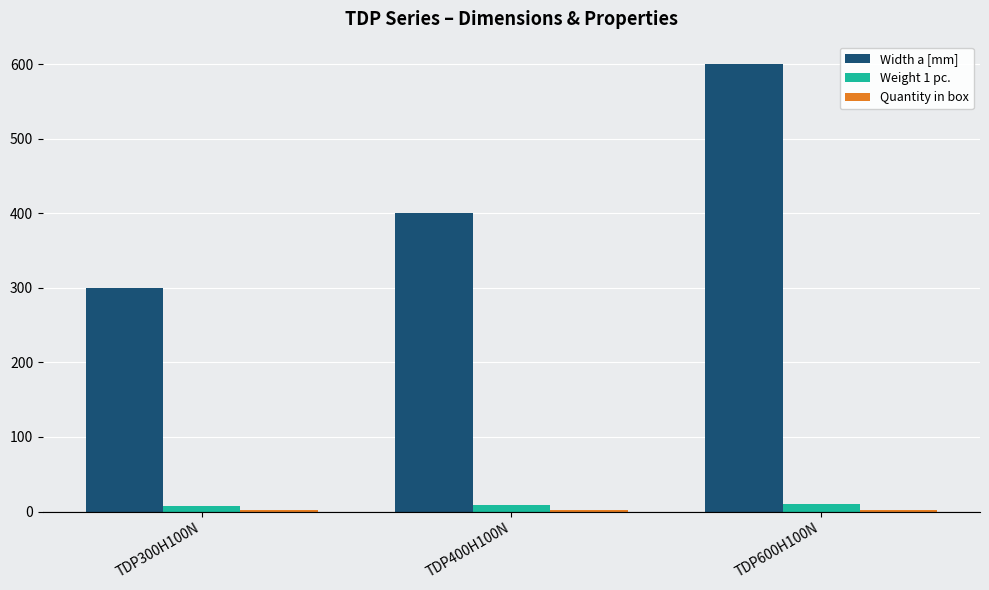

Which category has the highest value across all series?

TDP600H100N